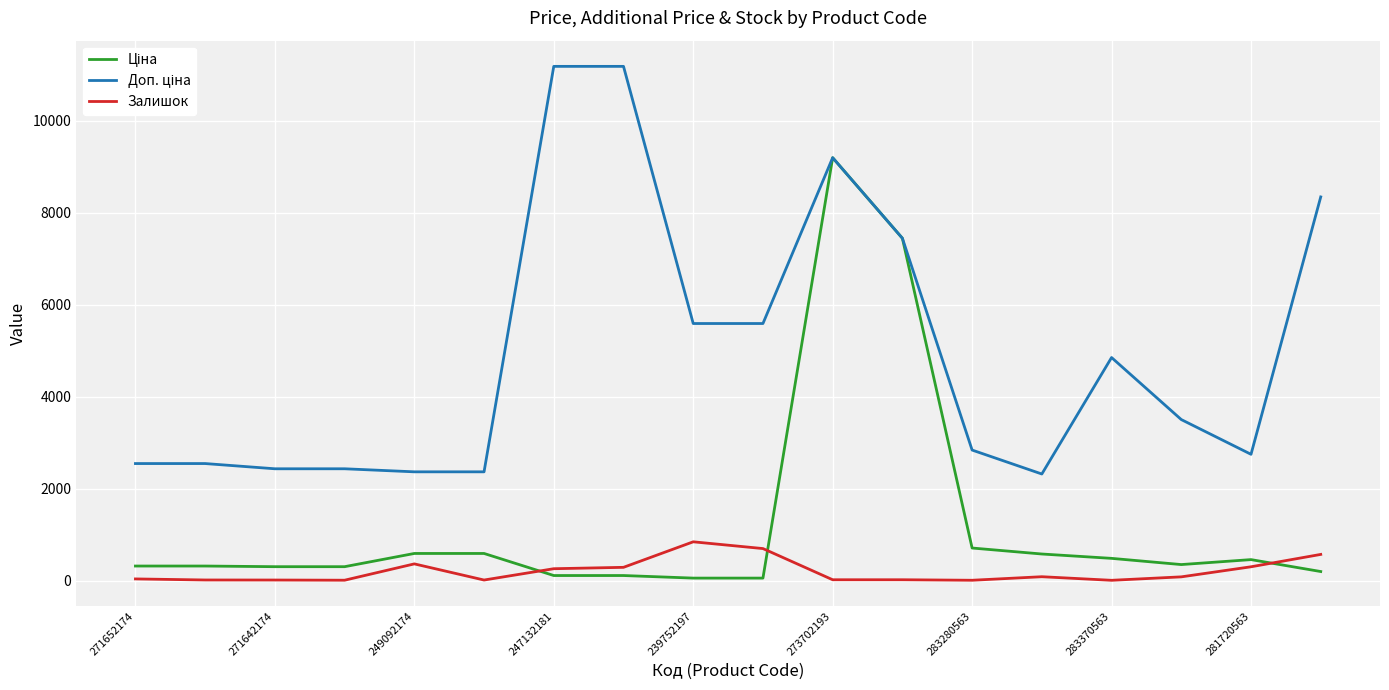

What is the greatest value displayed?

11182.0